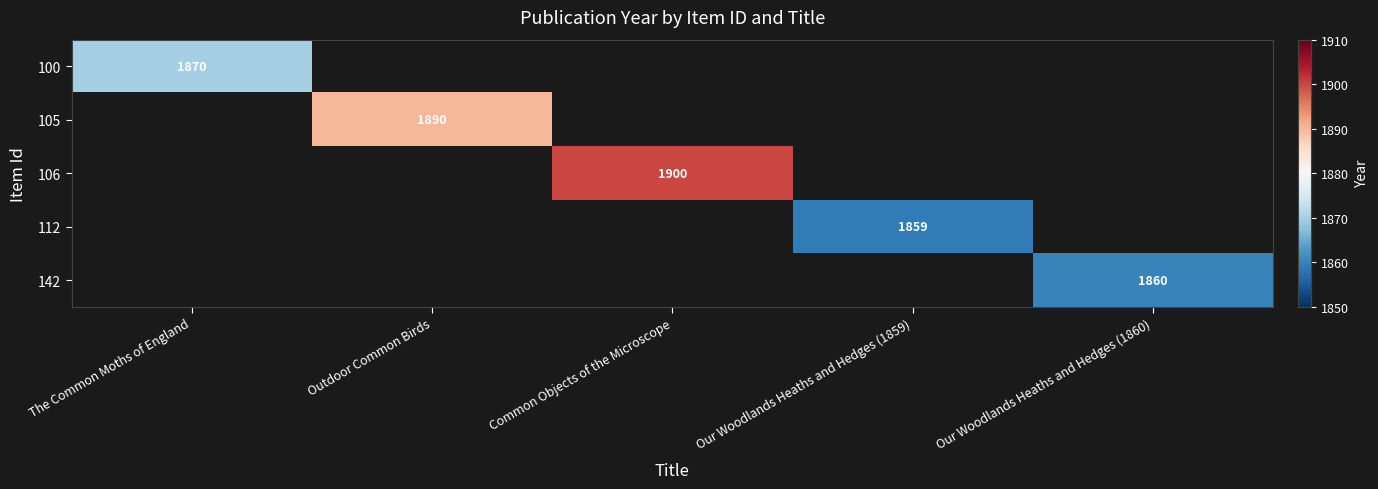

At how many categories does at least one series exceed 1860?

3